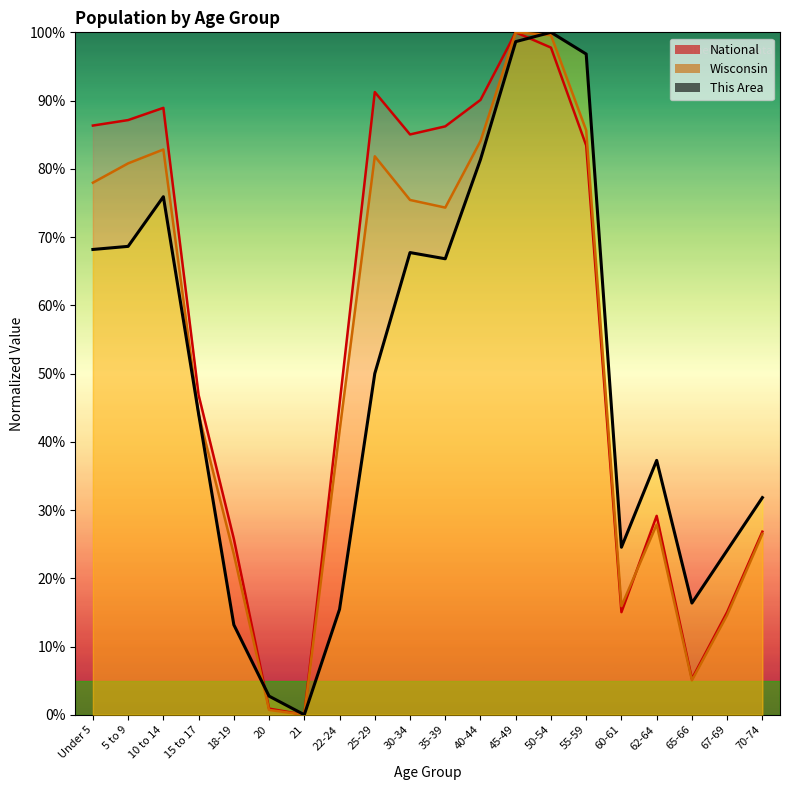

How many values in the Wisconsin series are below 74?

10